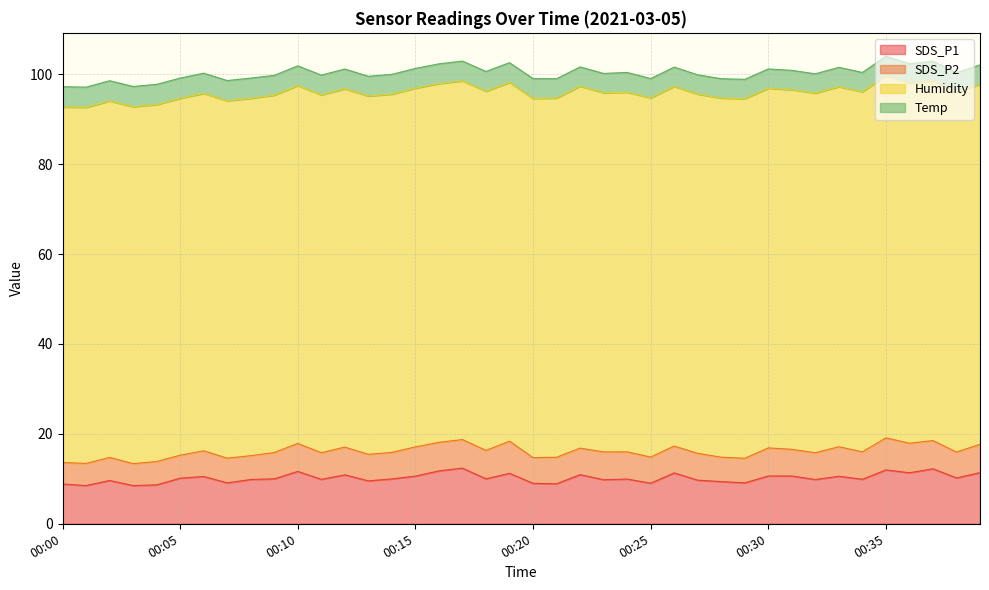

Does the chart display data point markers on the line(s)?

No